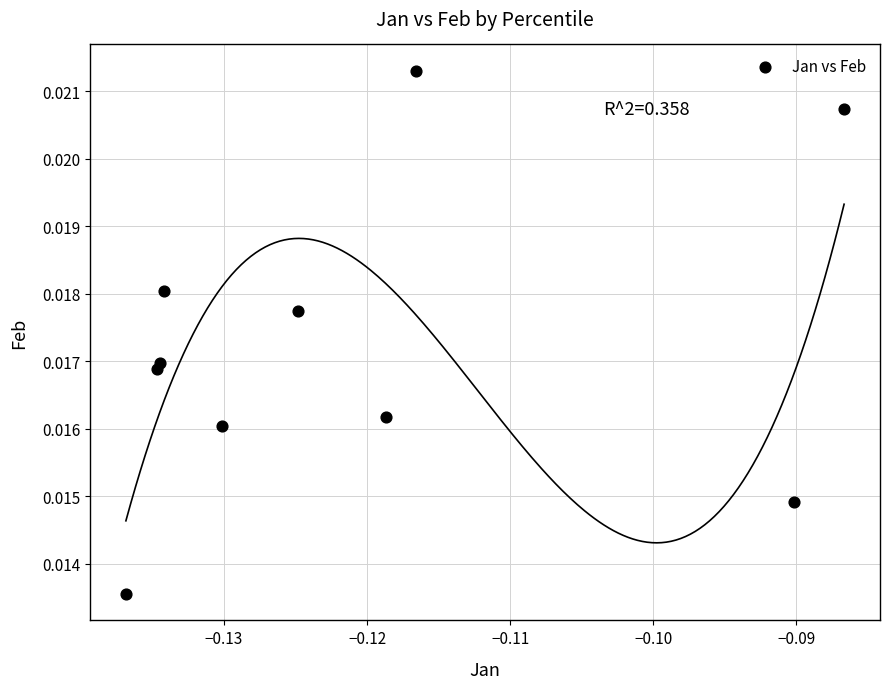

How many data points are displayed?

10